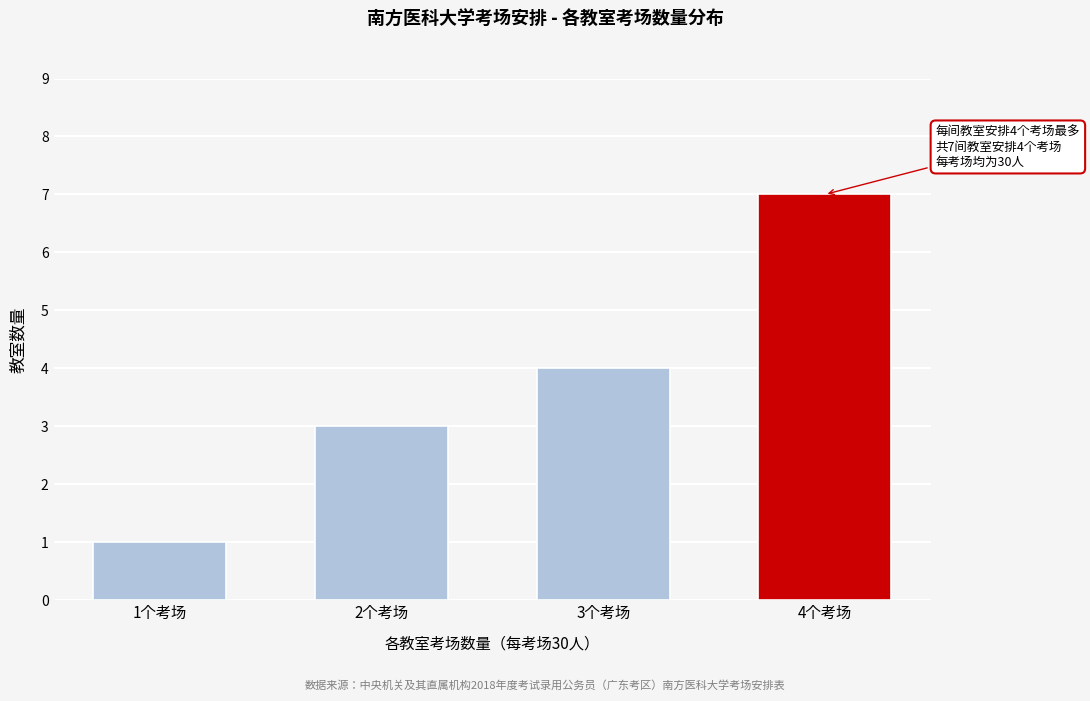

Reading right to left, transcribe all the data shown in this chart.

4个考场=7	3个考场=4	2个考场=3	1个考场=1